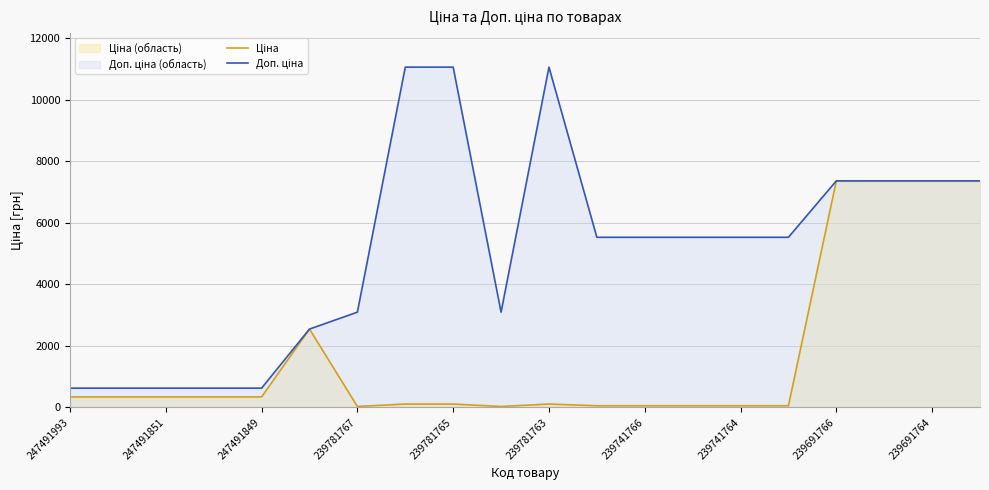

At 13, list the series in order from largest to smallest.

Доп. ціна, Ціна